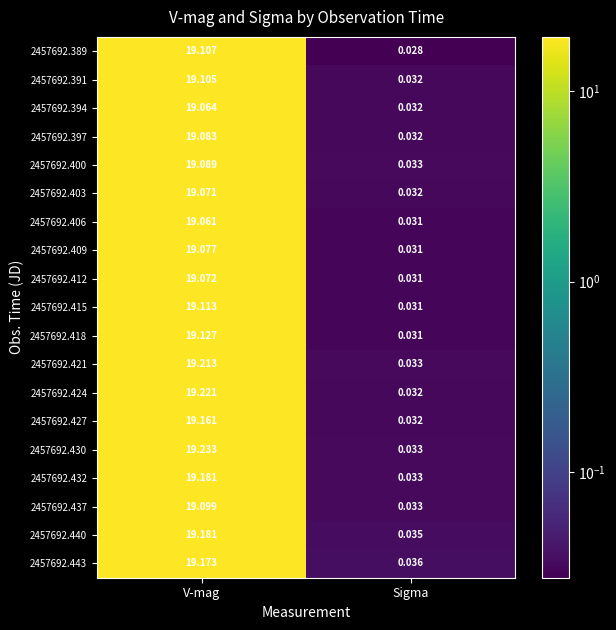

Which category has the highest value in the 2457692.432 series?

V-mag